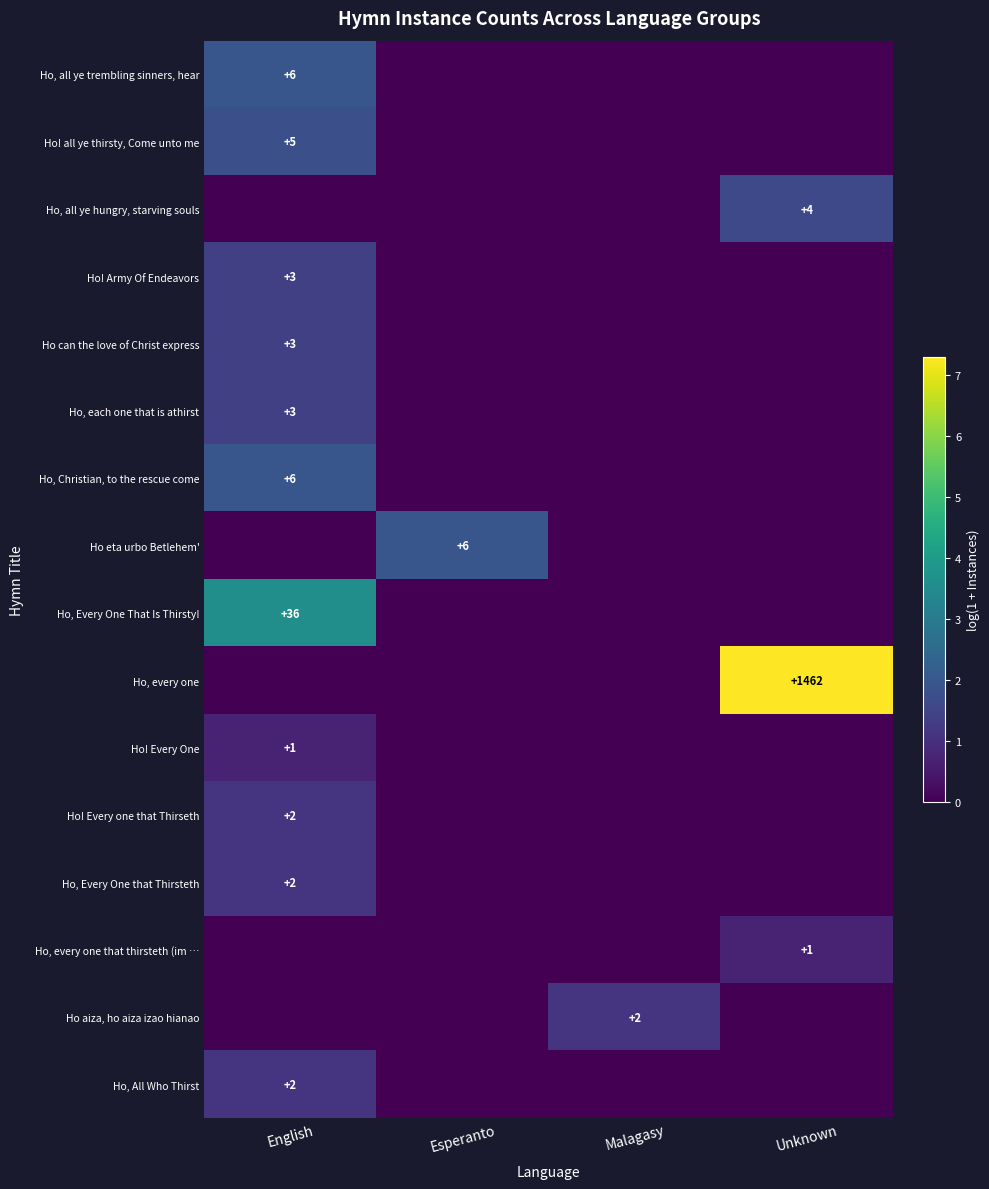

What is the maximum value shown in the chart?

7.3